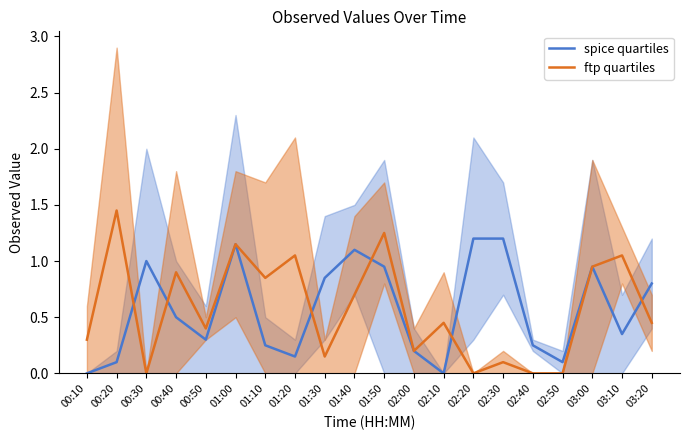

True or false: spice quartiles has a value of 0.0 at 00:10.

True